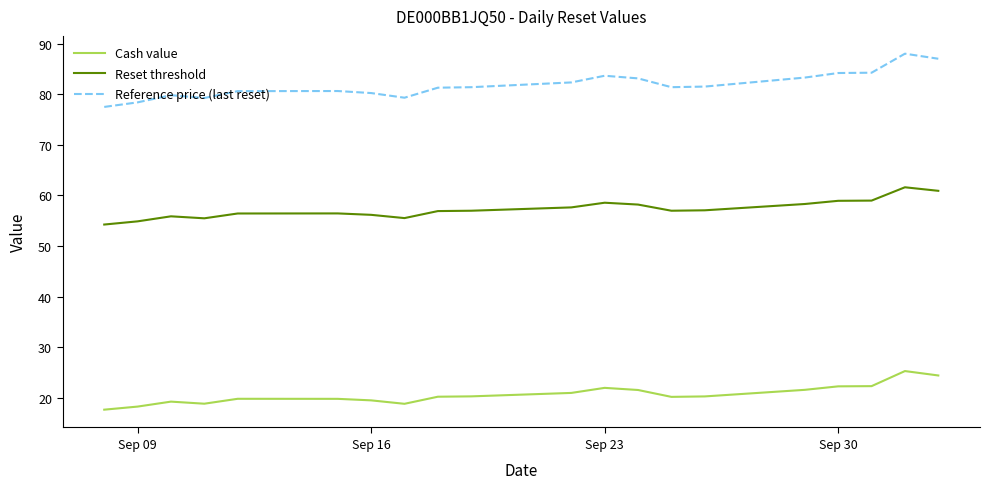

True or false: Reference price (last reset) and Reset threshold cross at least once.

False